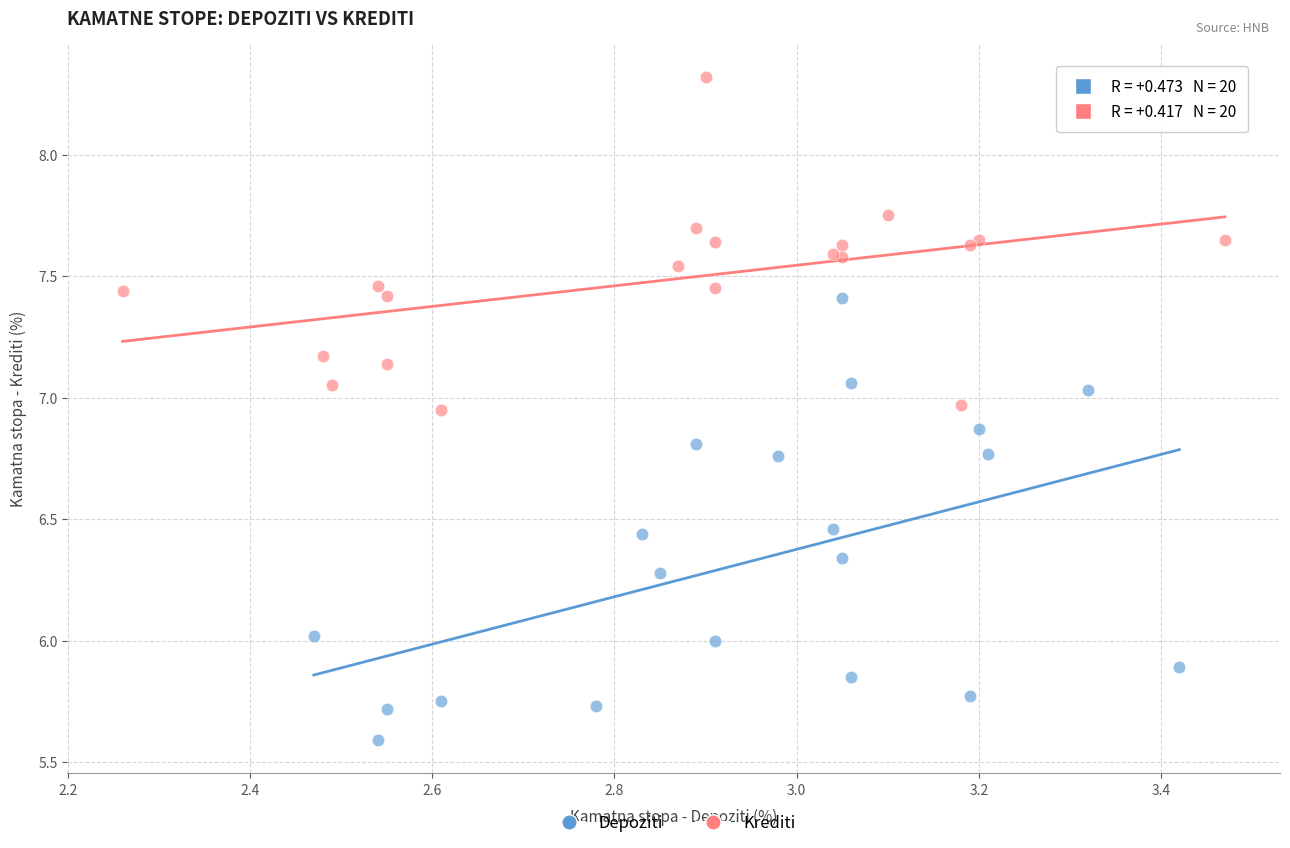

Which series contains the lowest Y value?

Depoziti